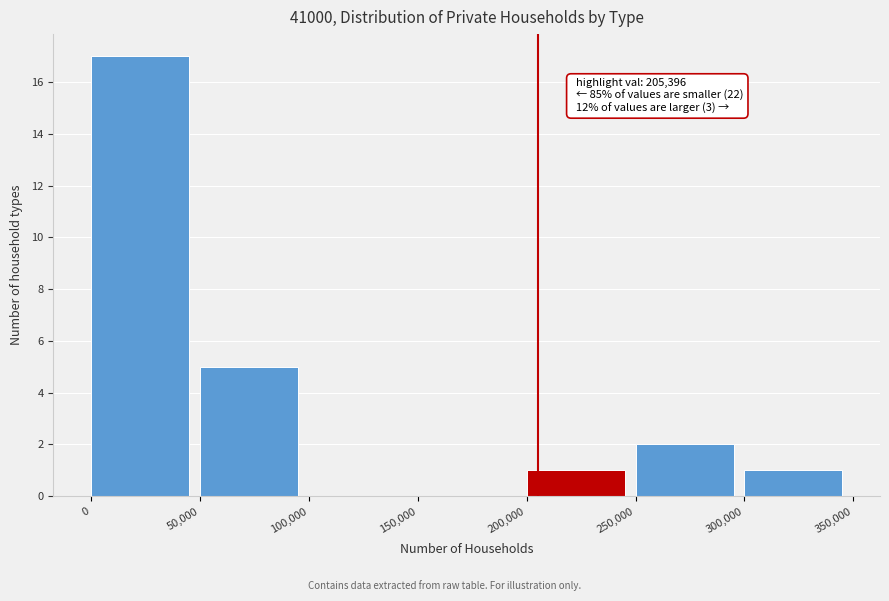

Over which range of the x-axis is the bar tallest?

0 to 50,000